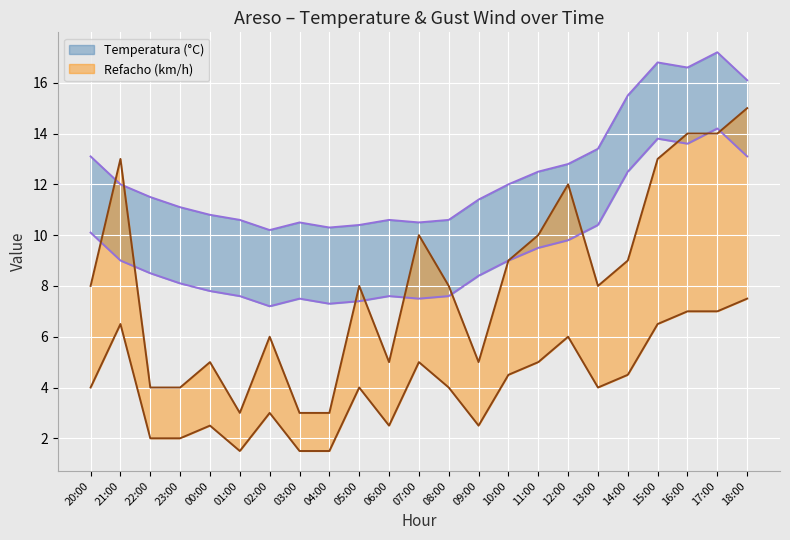

Which series has the widest spread of values?

Refacho (km/h)